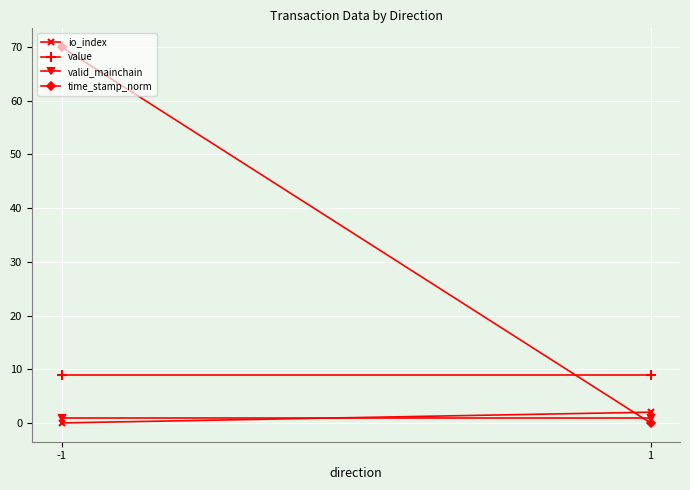

Is it true that time_stamp_norm equals -26.9 at 1?

False